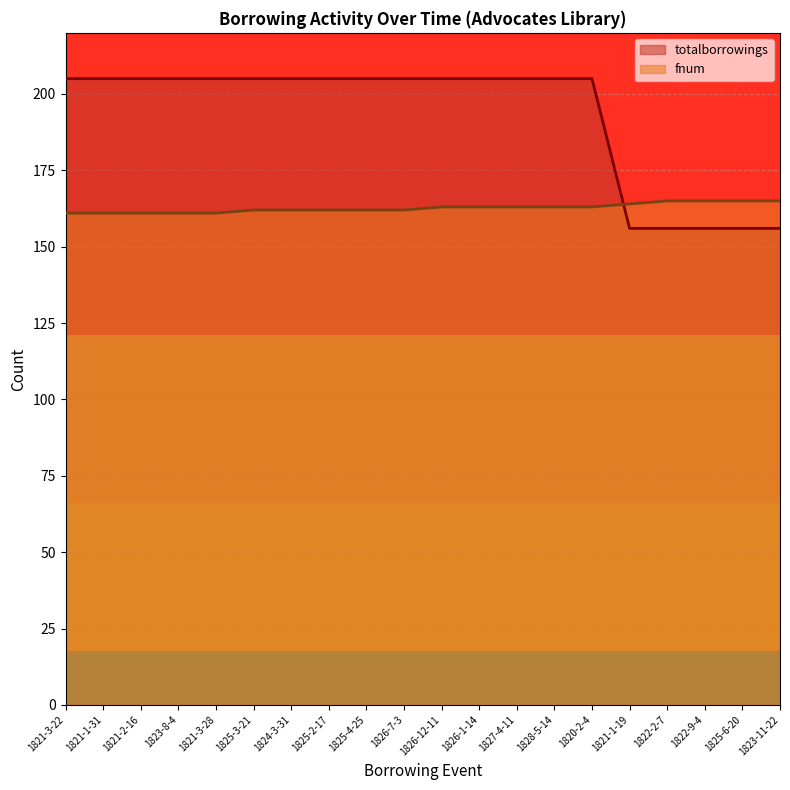

Is it true that totalborrowings equals 156 at 1822-9-4?

True